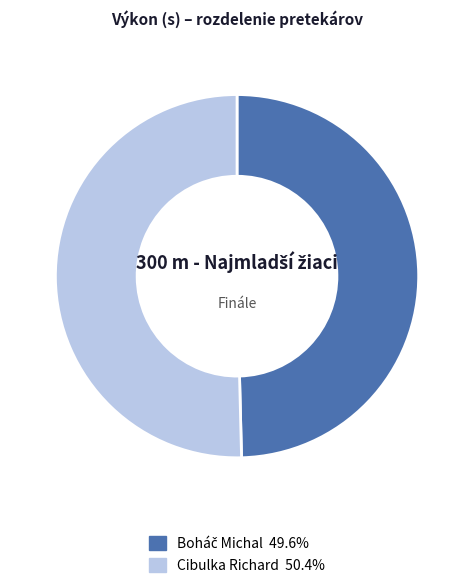

Is there a majority slice in this chart?

Yes